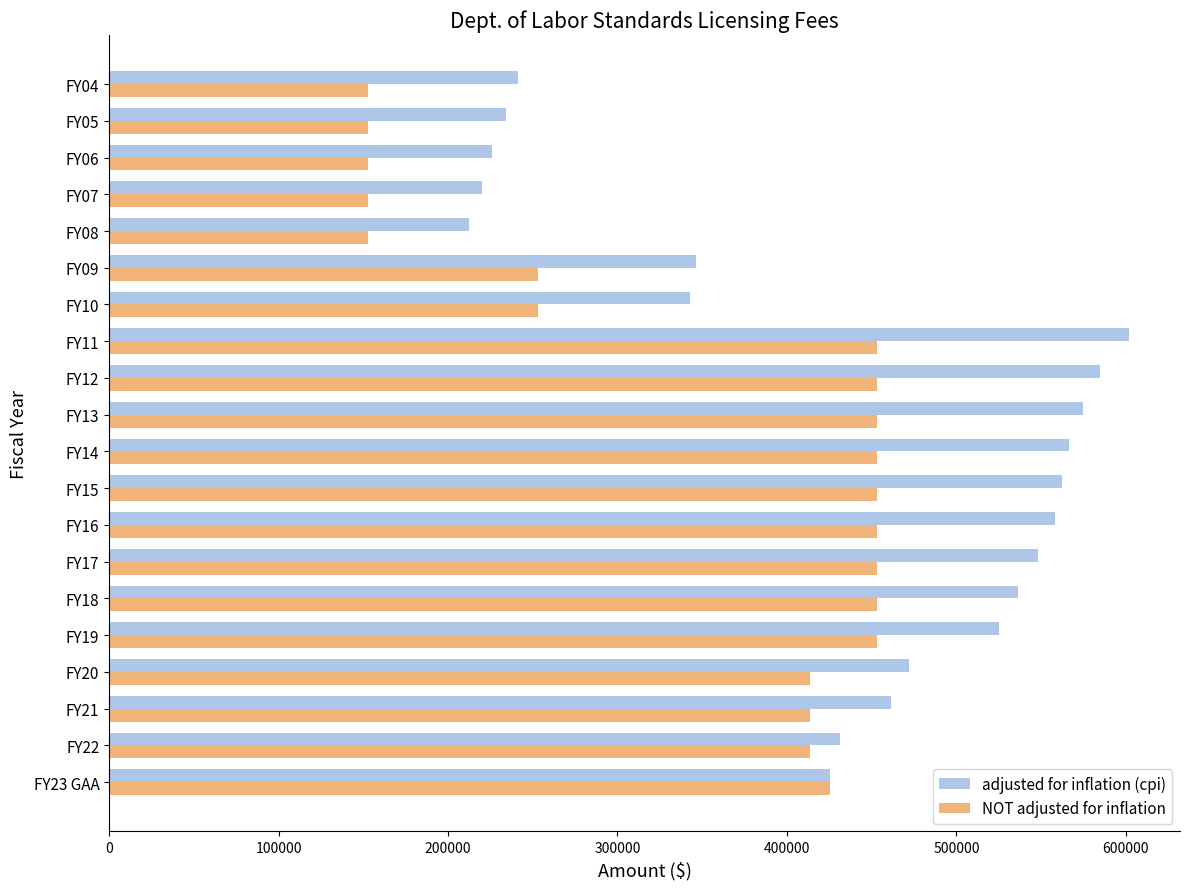

What is the total value across all series at FY14?

1018987